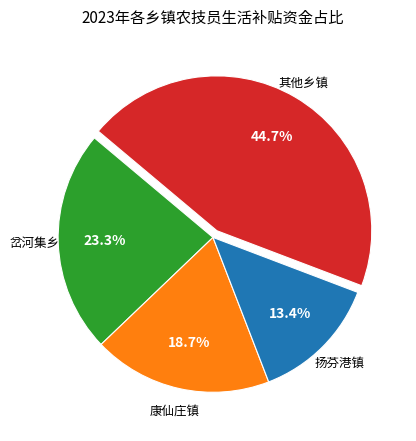

Is there a majority slice in this chart?

No